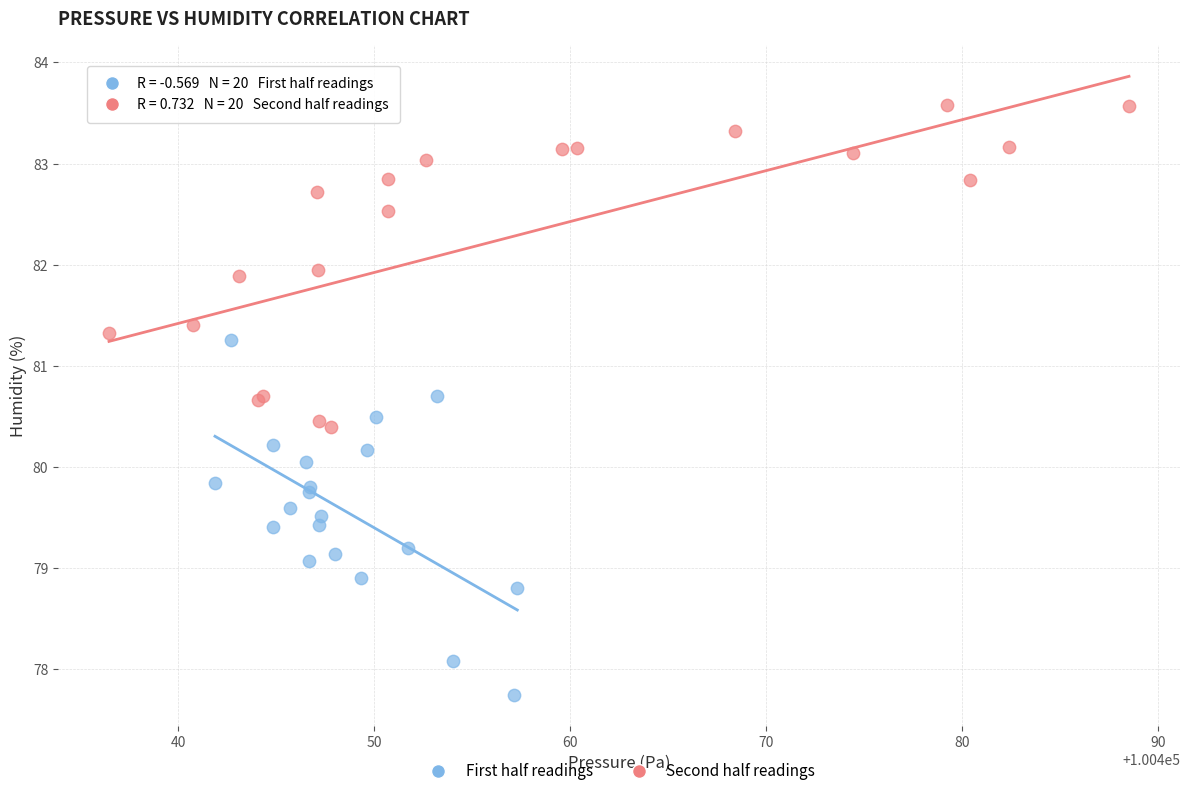

Which series reaches the minimum Y coordinate?

First half readings